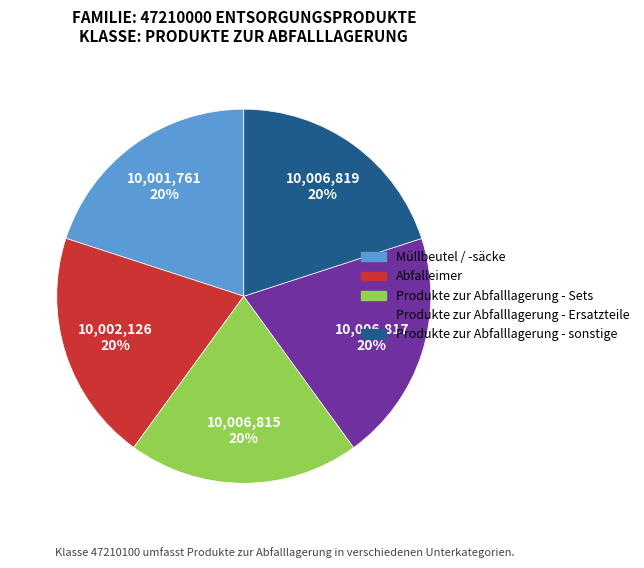

To the nearest percent, what is the average slice percentage?

20%